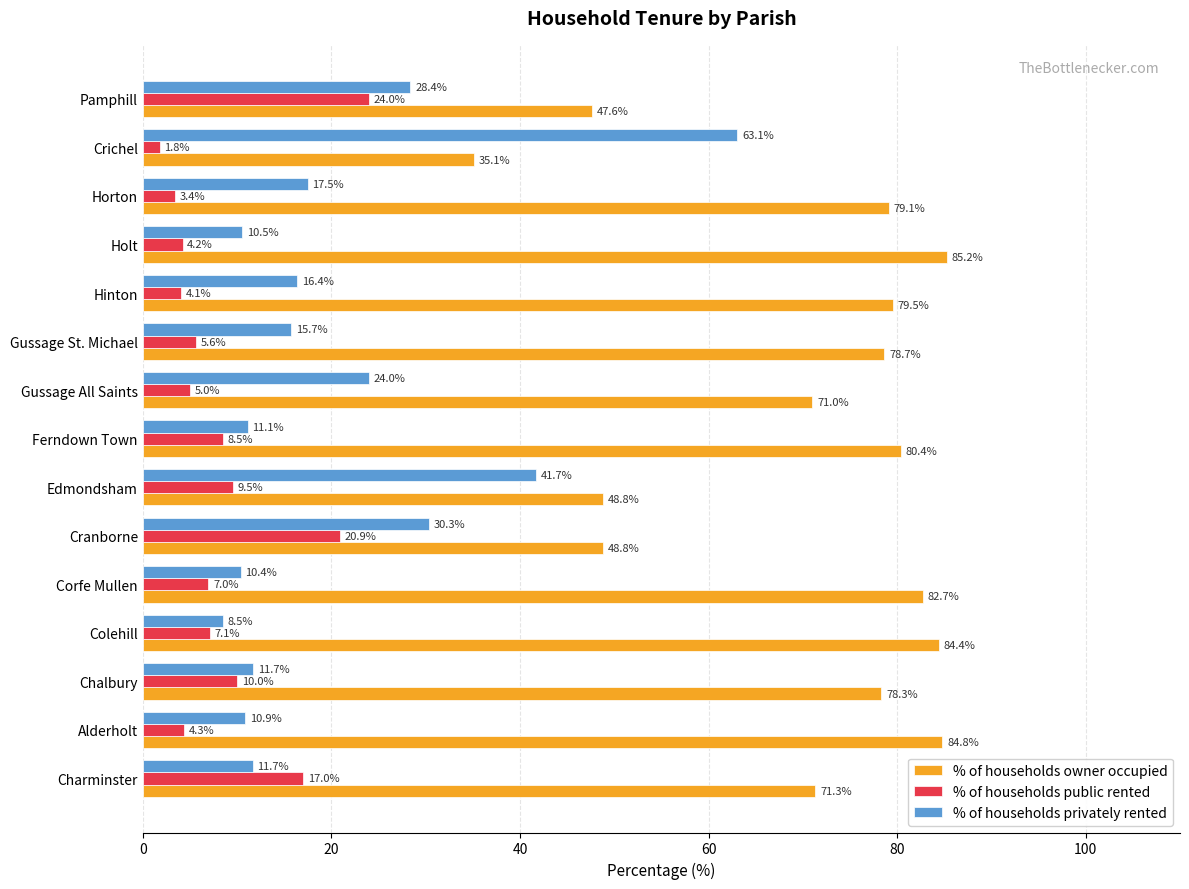

What is the spread (max minus min) of values at Horton?

75.7